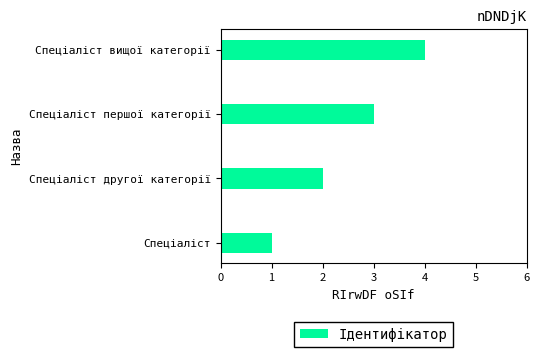

What is the ratio of the value at Спеціаліст першої категорії to the value at Спеціаліст?

3.0